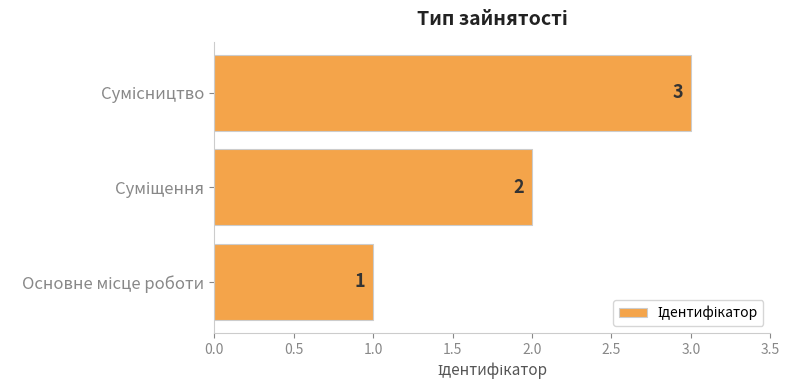

Count the values in the range 1 to 3.

3